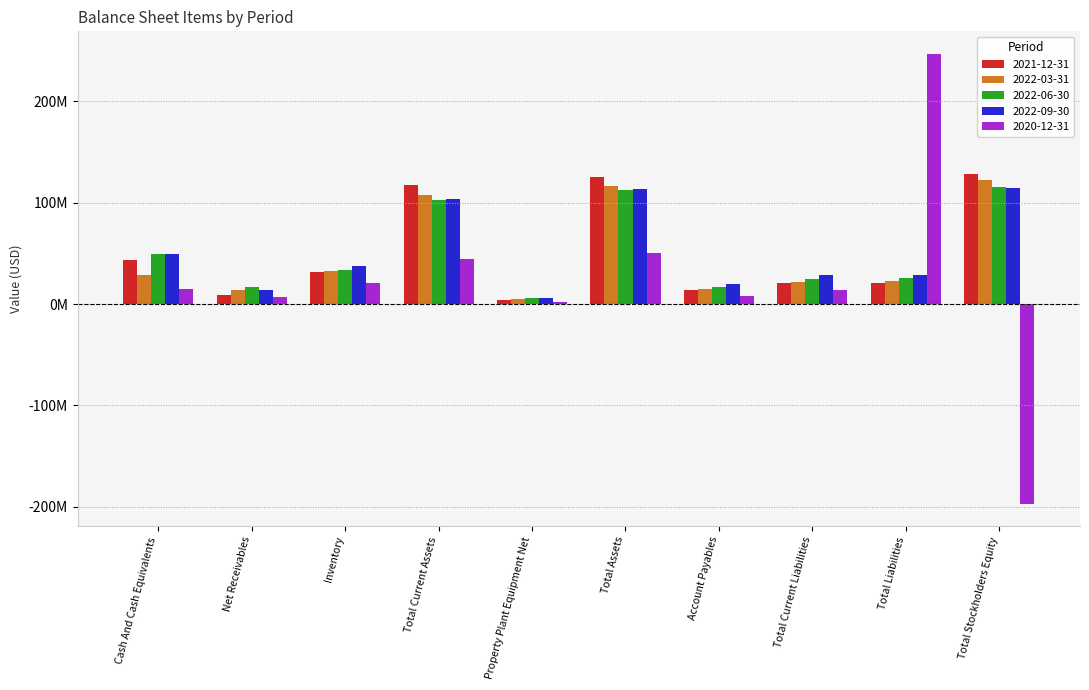

Does the chart contain any negative values?

Yes